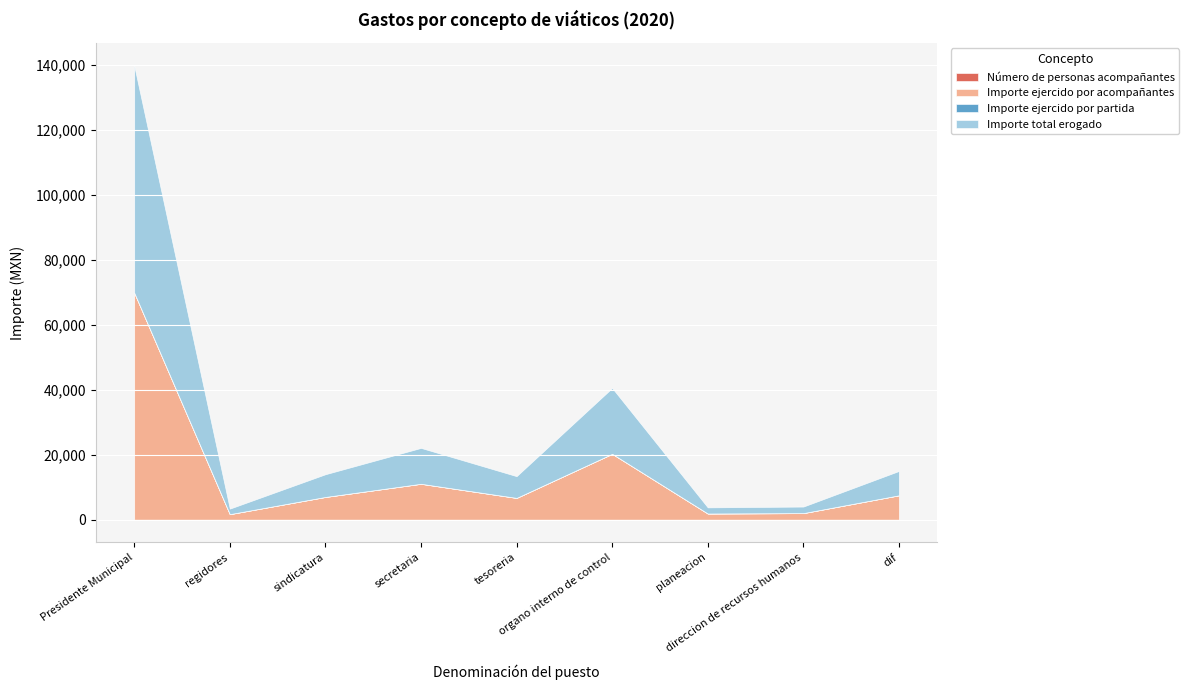

Reading left to right, extract all data points from this chart.

Número de personas acompañantes: Presidente Municipal=2.0	regidores=4.0	sindicatura=3.0	secretaria=1.0	tesoreria=2.0	organo interno de control=2.0	planeacion=3.0	direccion de recursos humanos=2.0	dif=2.0
Importe ejercido por acompañantes: Presidente Municipal=69937.3	regidores=1700.0	sindicatura=6996.0	secretaria=11051.0	tesoreria=6701.0	organo interno de control=20282.5	planeacion=1892.0	direccion de recursos humanos=2015.0	dif=7497.3
Importe ejercido por partida: Presidente Municipal=1.0	regidores=2.0	sindicatura=3.0	secretaria=4.0	tesoreria=5.0	organo interno de control=6.0	planeacion=7.0	direccion de recursos humanos=8.0	dif=9.0
Importe total erogado: Presidente Municipal=69937.3	regidores=1700.0	sindicatura=6996.0	secretaria=11051.0	tesoreria=6701.0	organo interno de control=20282.5	planeacion=1892.0	direccion de recursos humanos=2015.0	dif=7497.3